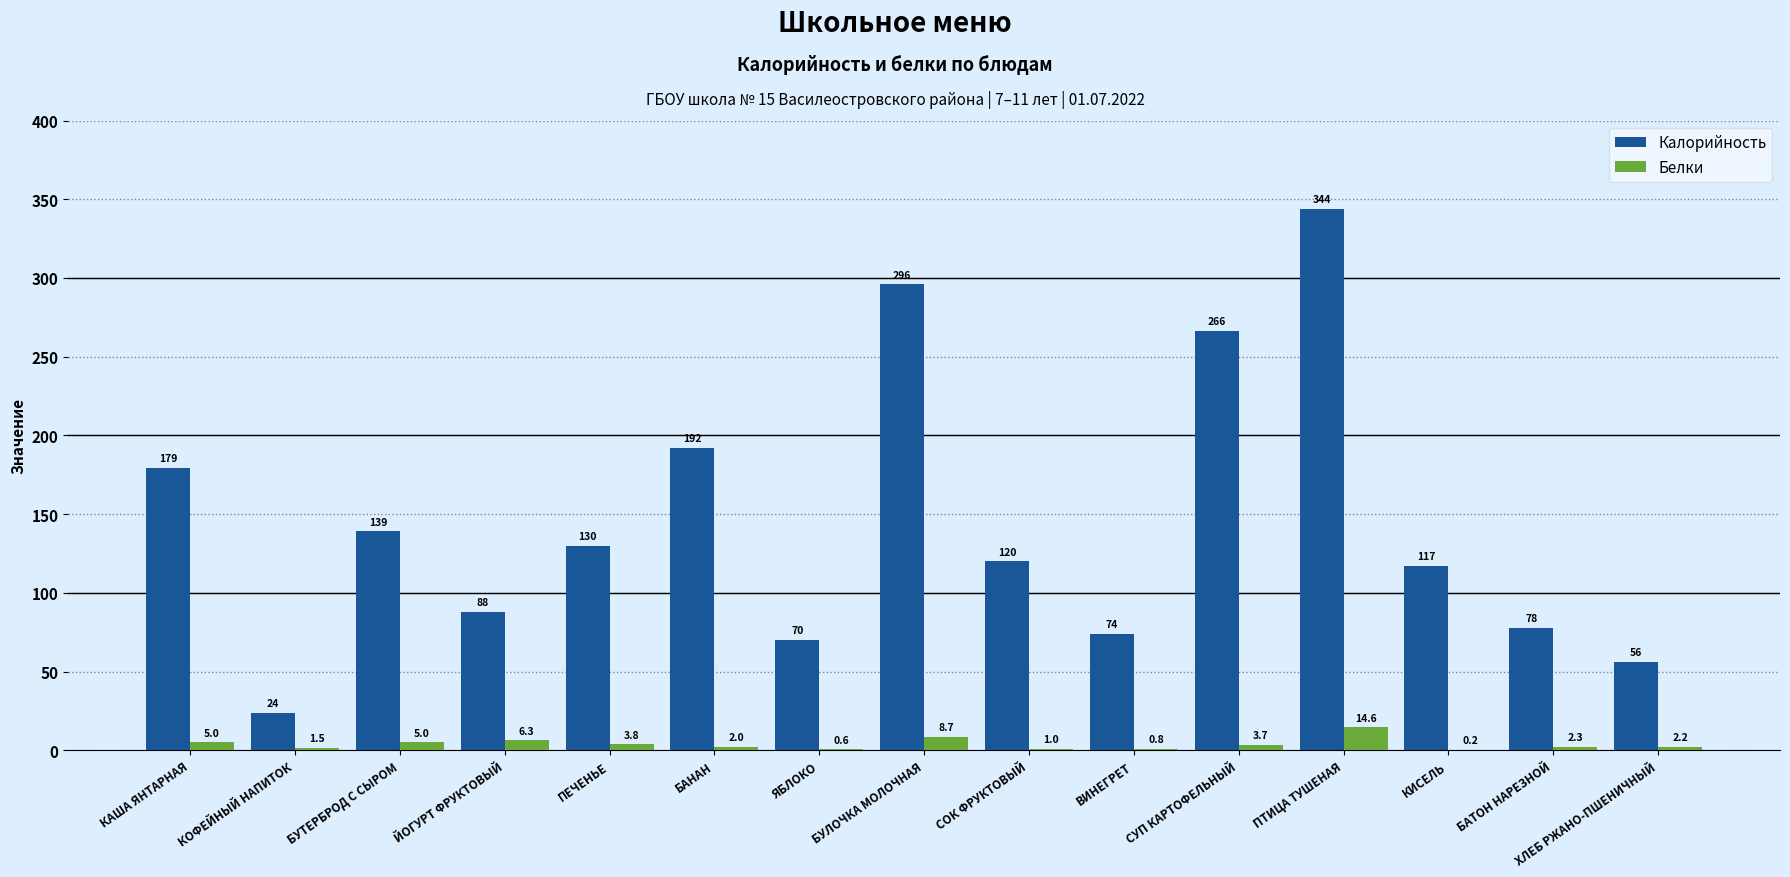

Count the number of categories in the chart.

15